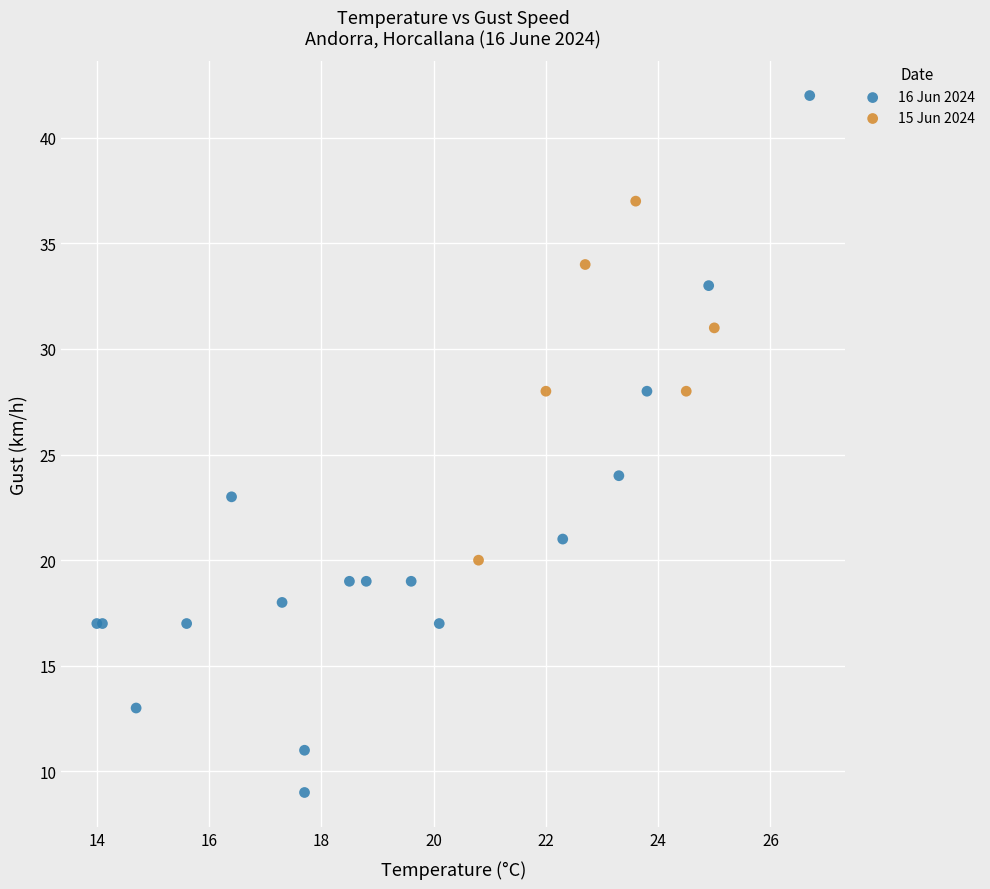

What are all the series names shown in the legend?

16 Jun 2024, 15 Jun 2024